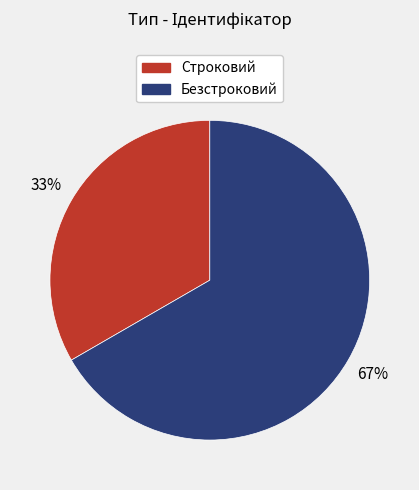

To the nearest percent, what percentage of the pie is Безстроковий?

67%